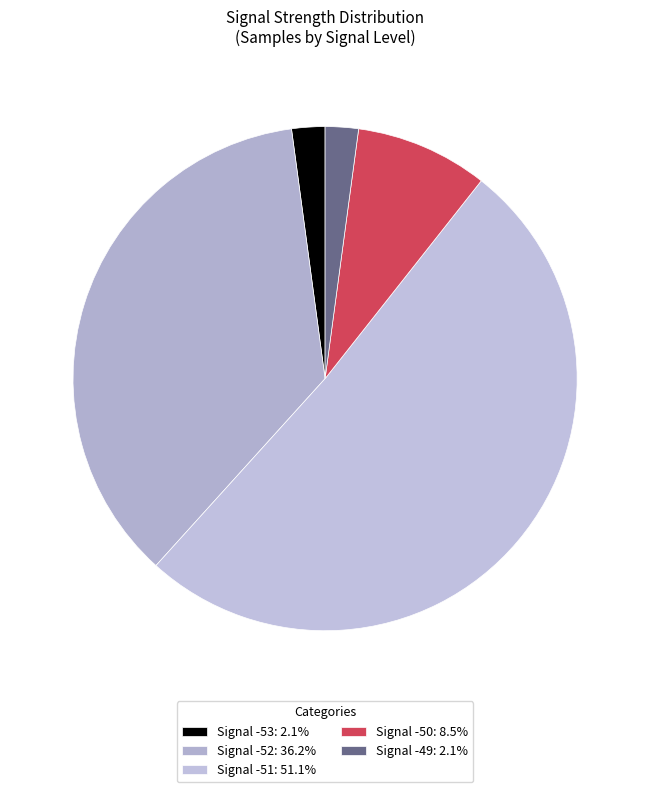

What is the largest slice in the pie chart?

-51